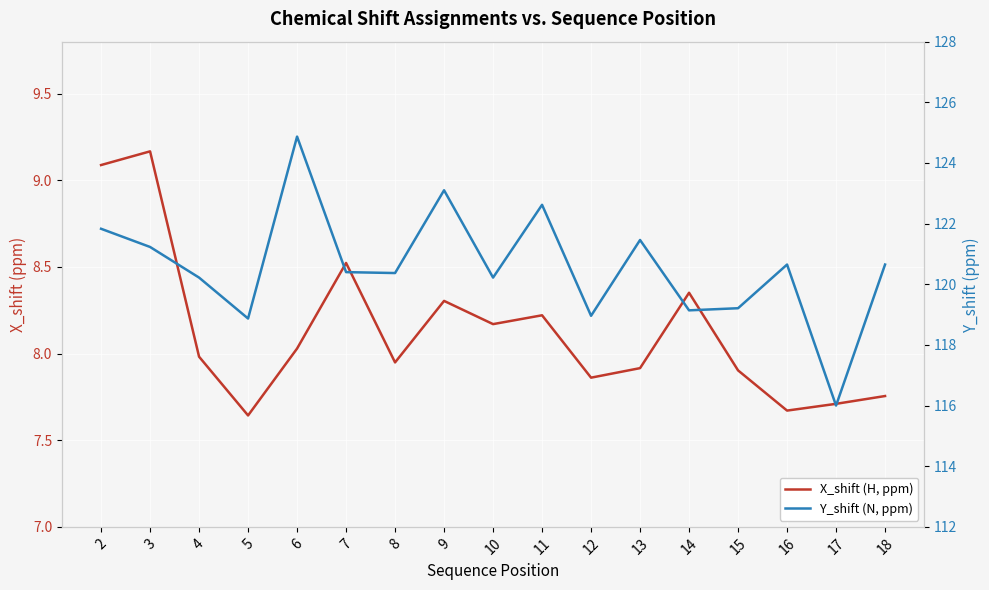

The Y_shift (N, ppm) series shows 119.1 at 14. True or false?

True